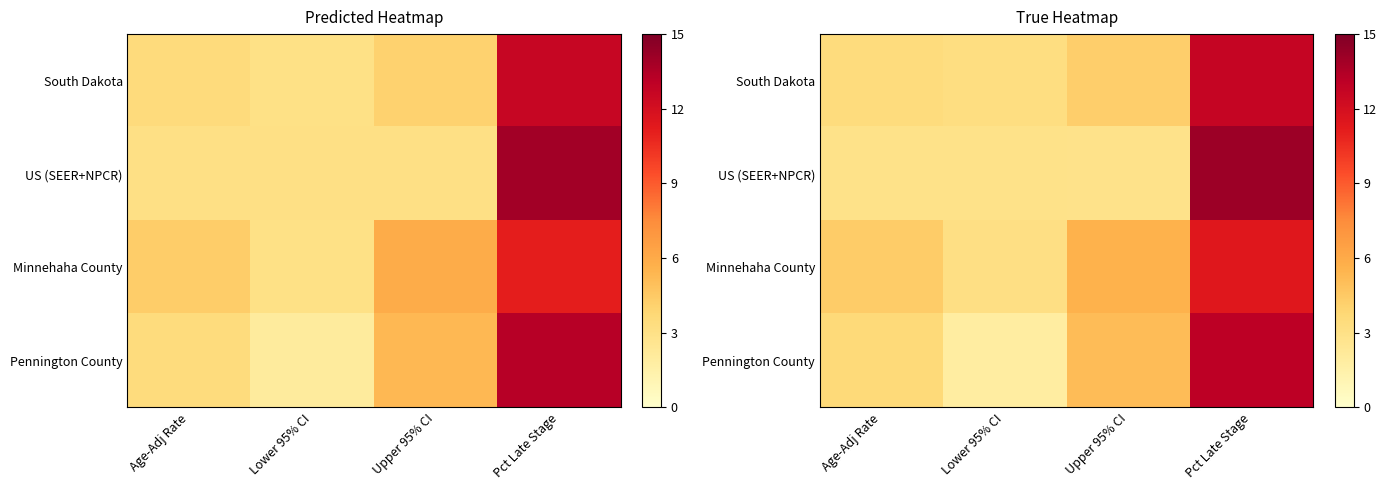

Which series has the largest range (max minus min)?

US (SEER+NPCR)